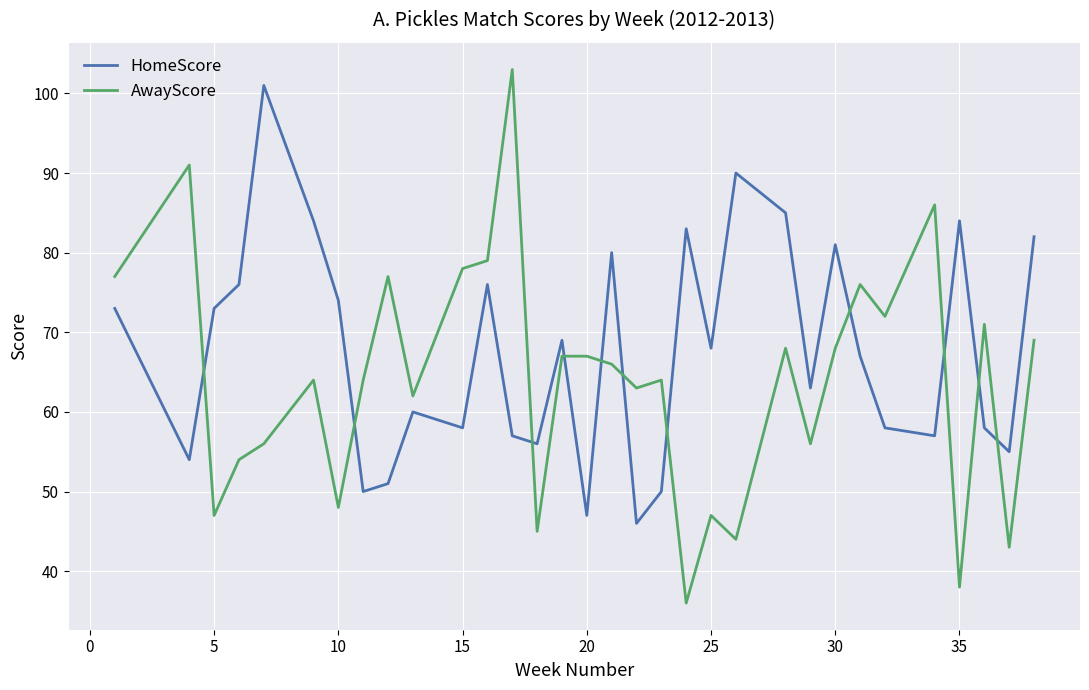

True or false: HomeScore has more than 1 points higher than both neighbors.

True